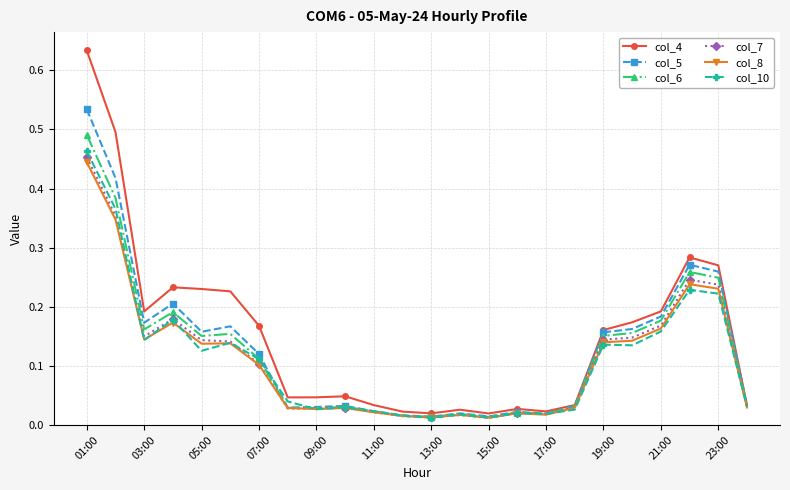

Which series has the widest spread of values?

col_4